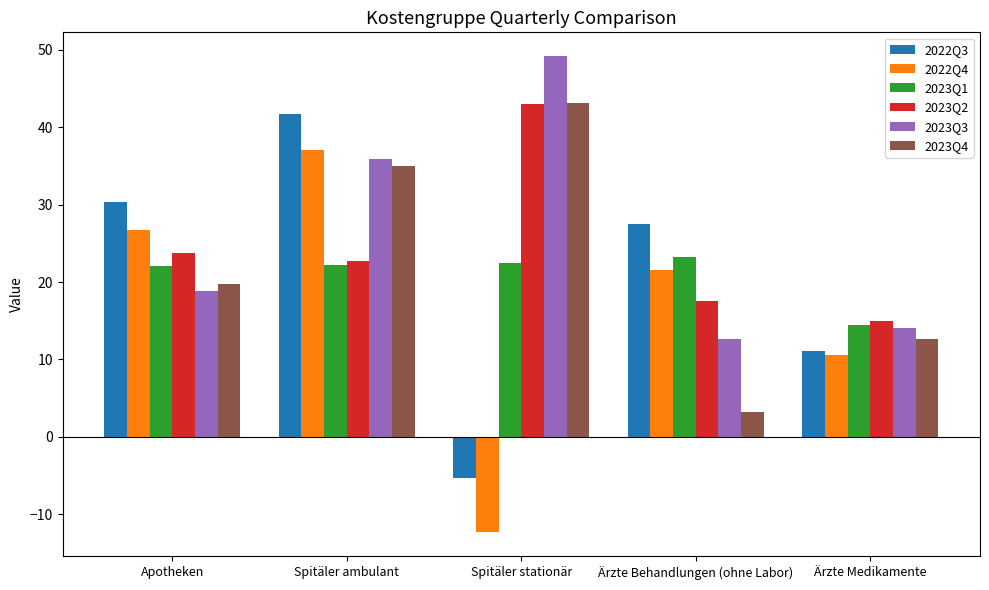

What is the sum of all 2023Q2 values?

122.1